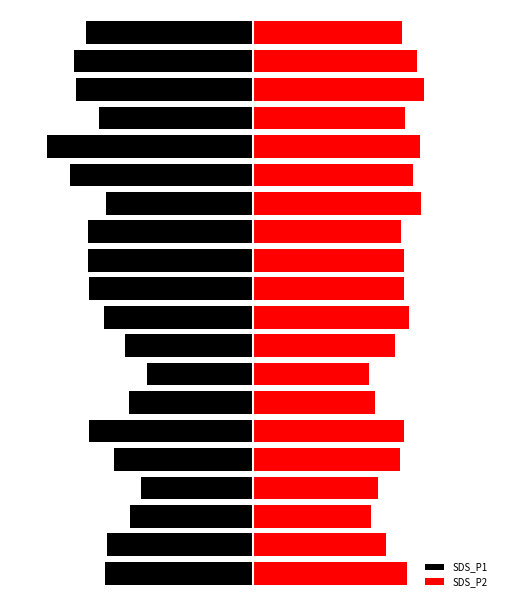

What is the difference between the maximum and minimum values in the SDS_P1 series?

37.1